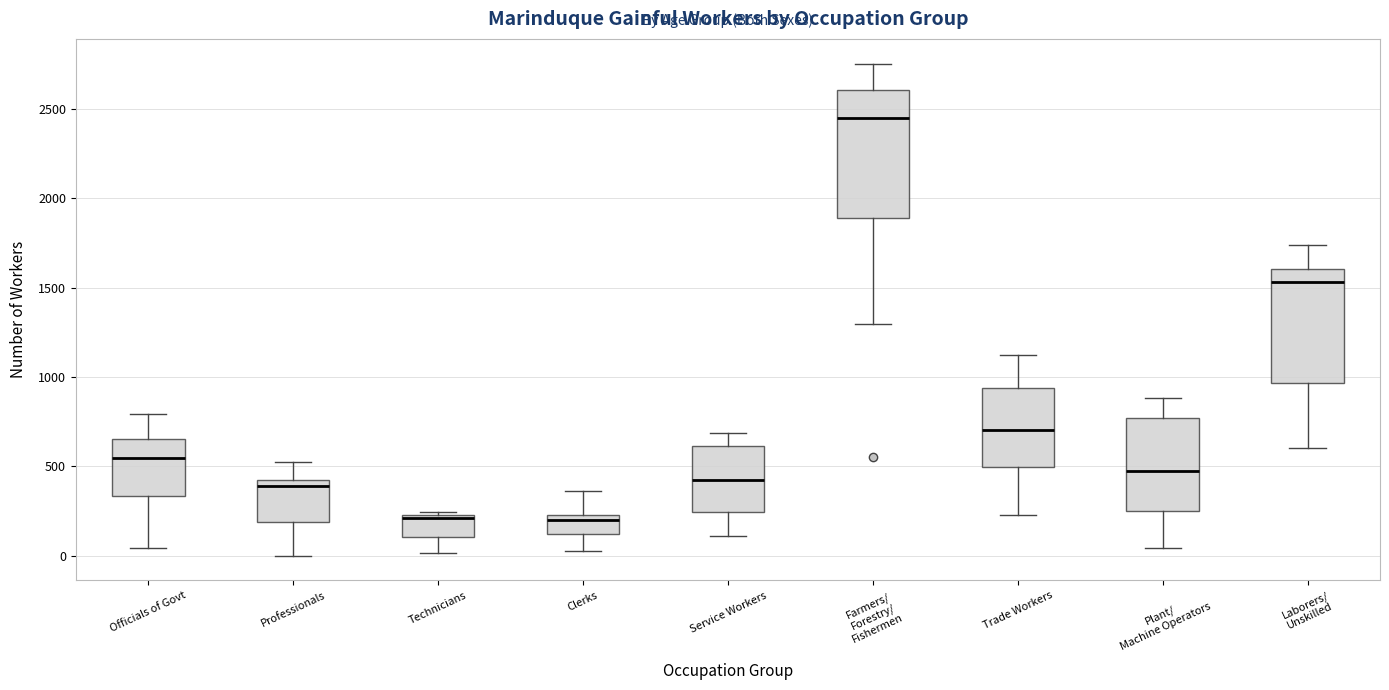

Comparing the boxes themselves (not the whiskers), which one is the tallest?

Farmers/ Forestry/ Fishermen